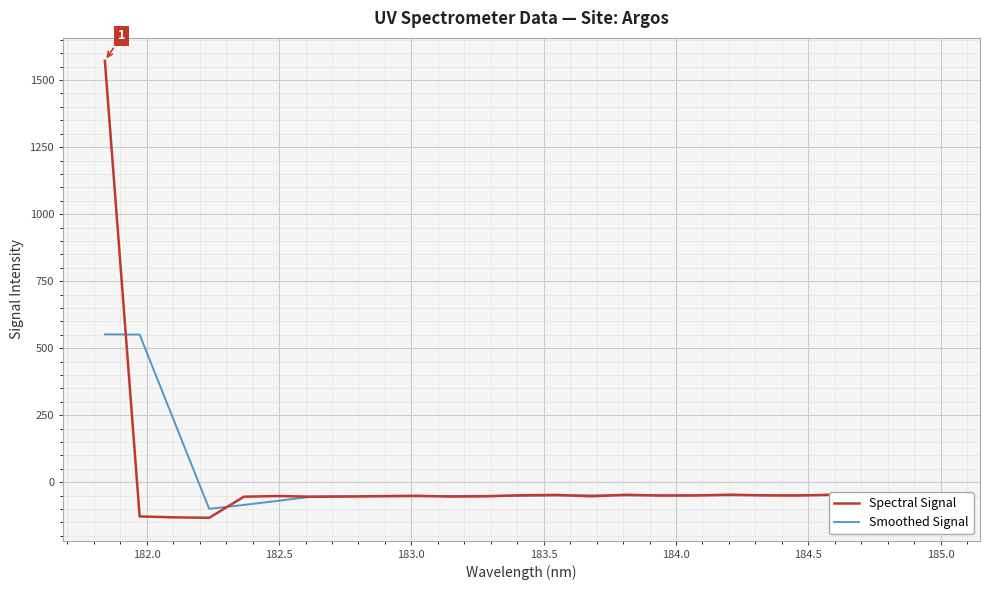

True or false: Spectral Signal has more than 1 interior local peaks.

True